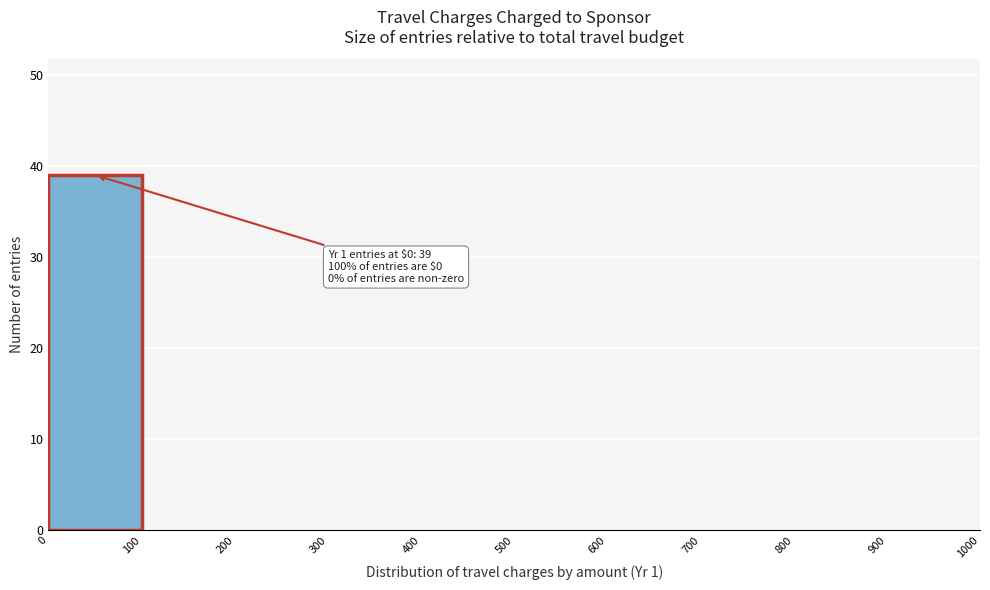

Which range on the x-axis has the tallest bar?

0 to 100